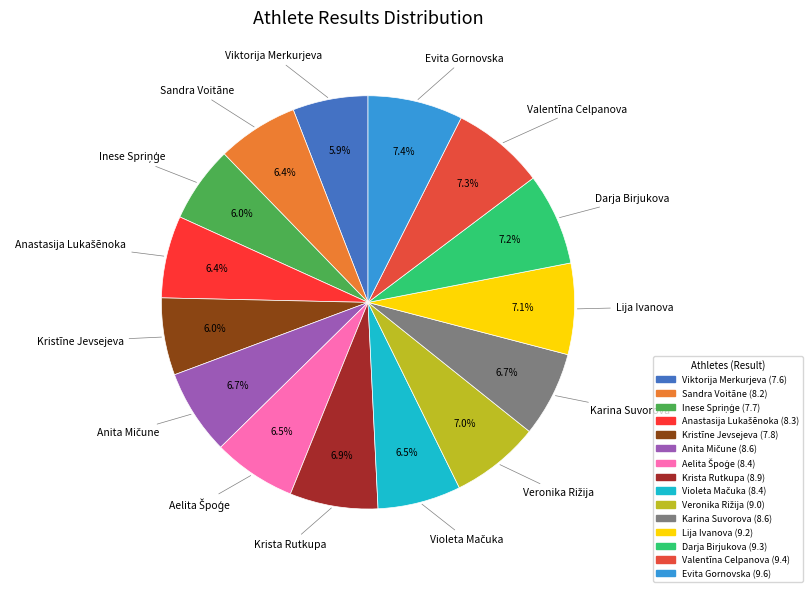

Combined, what portion of the pie is Sandra Voitāne and Evita Gornovska?

13.8%